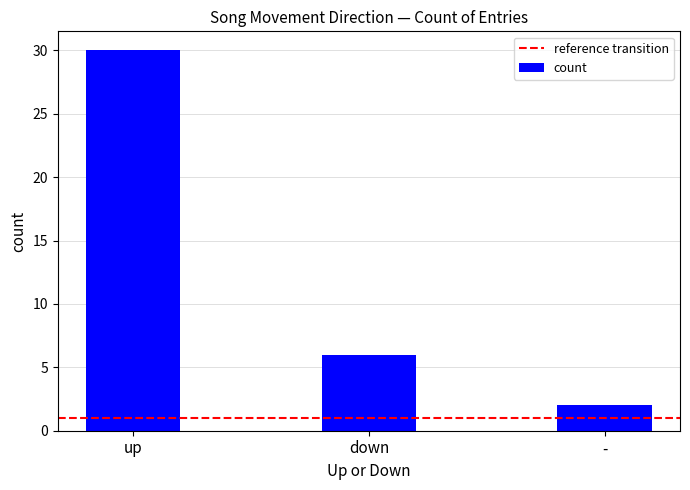

List the labels in order of value, largest first.

up, down, -